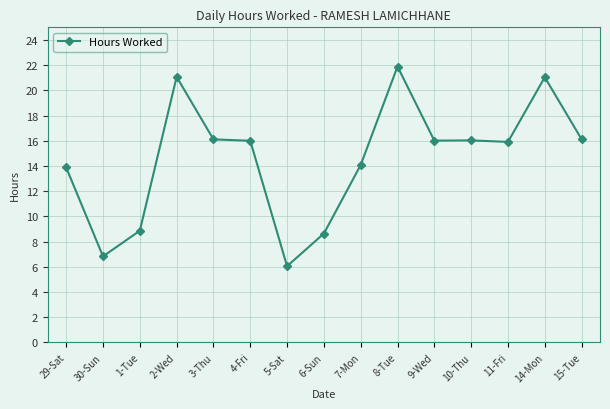

True or false: the data shows 27.9 at 11-Fri.

False